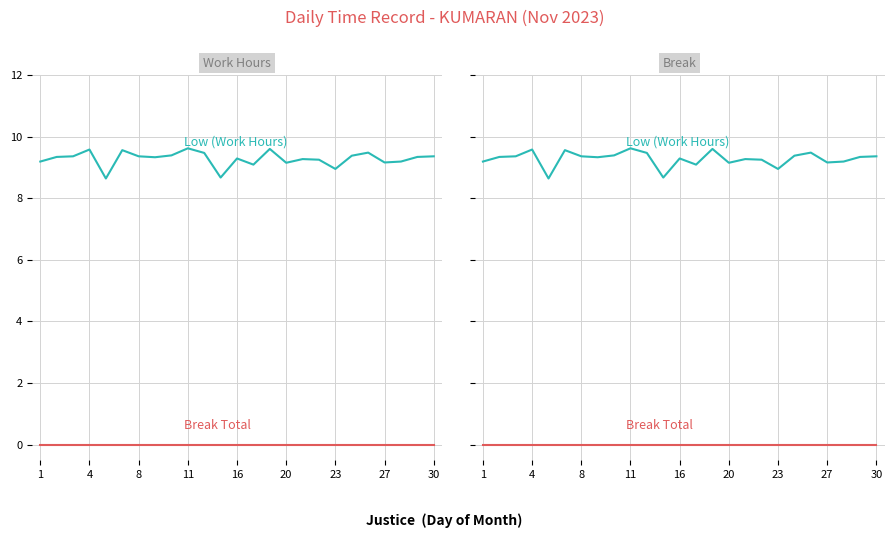

What is the highest value of the Low (Work Hours) series?

9.6